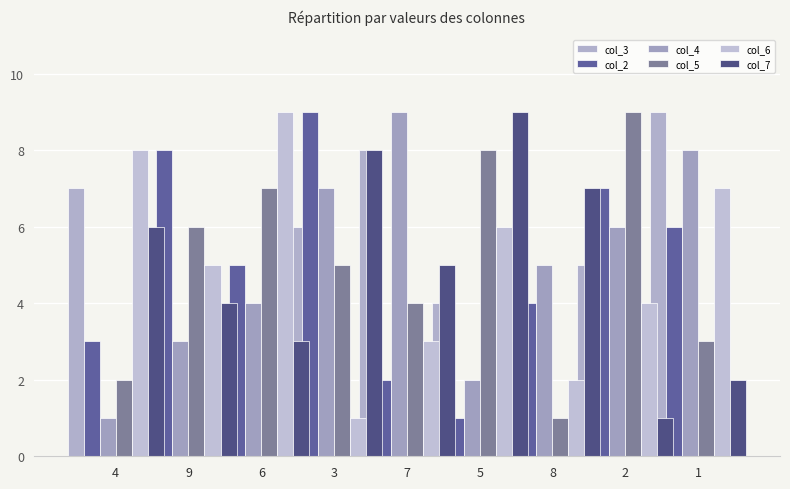

What is the difference between the second highest and minimum values in the col_5 series?

7